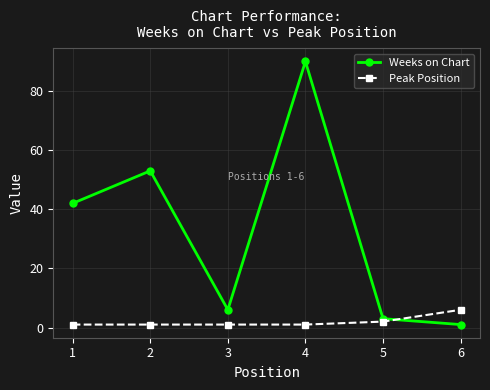

The value of Peak Position at 1 is 1. True or false?

True